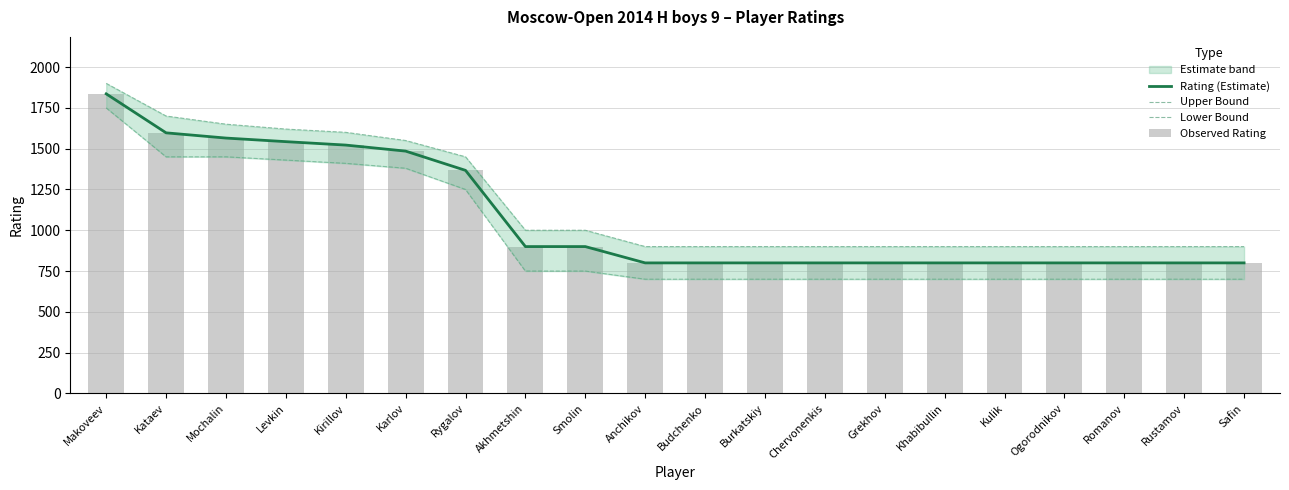

What is the sum of the Lower Bound values at Levkin and Grekhov?

2130